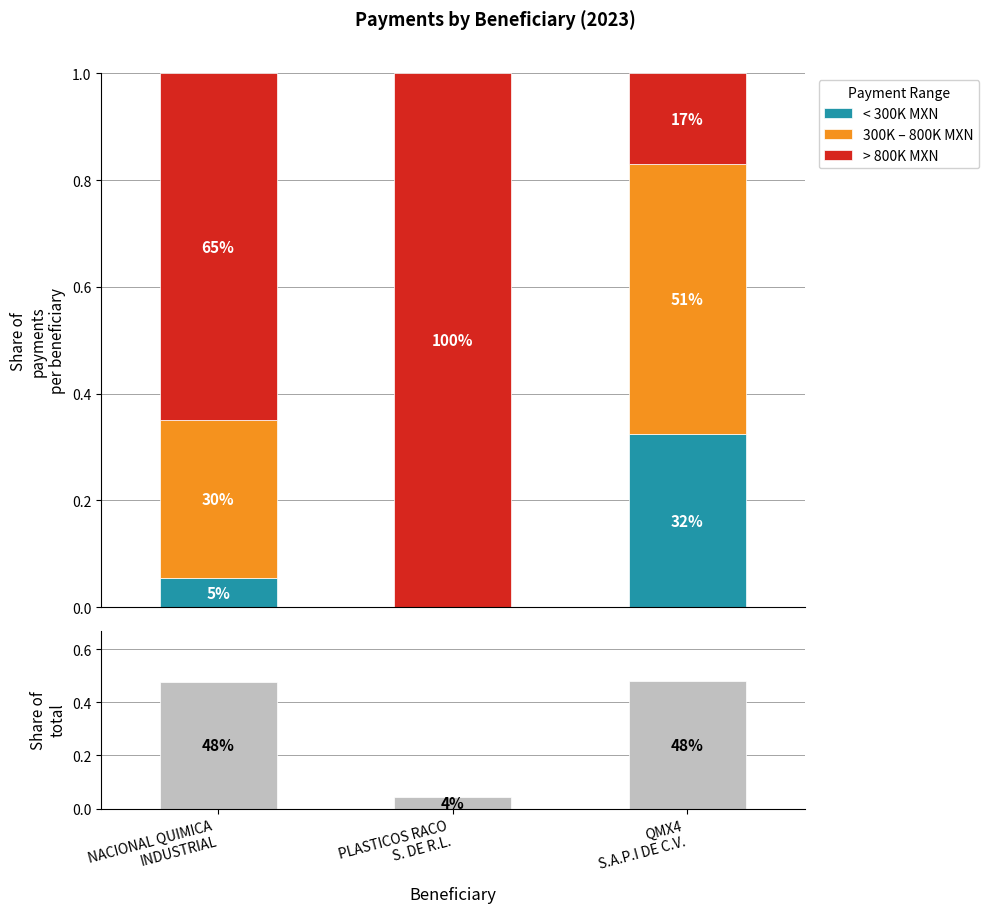

What is the difference between the > 800K MXN values at NACIONAL QUIMICA
INDUSTRIAL and PLASTICOS RACO
S. DE R.L.?

0.4